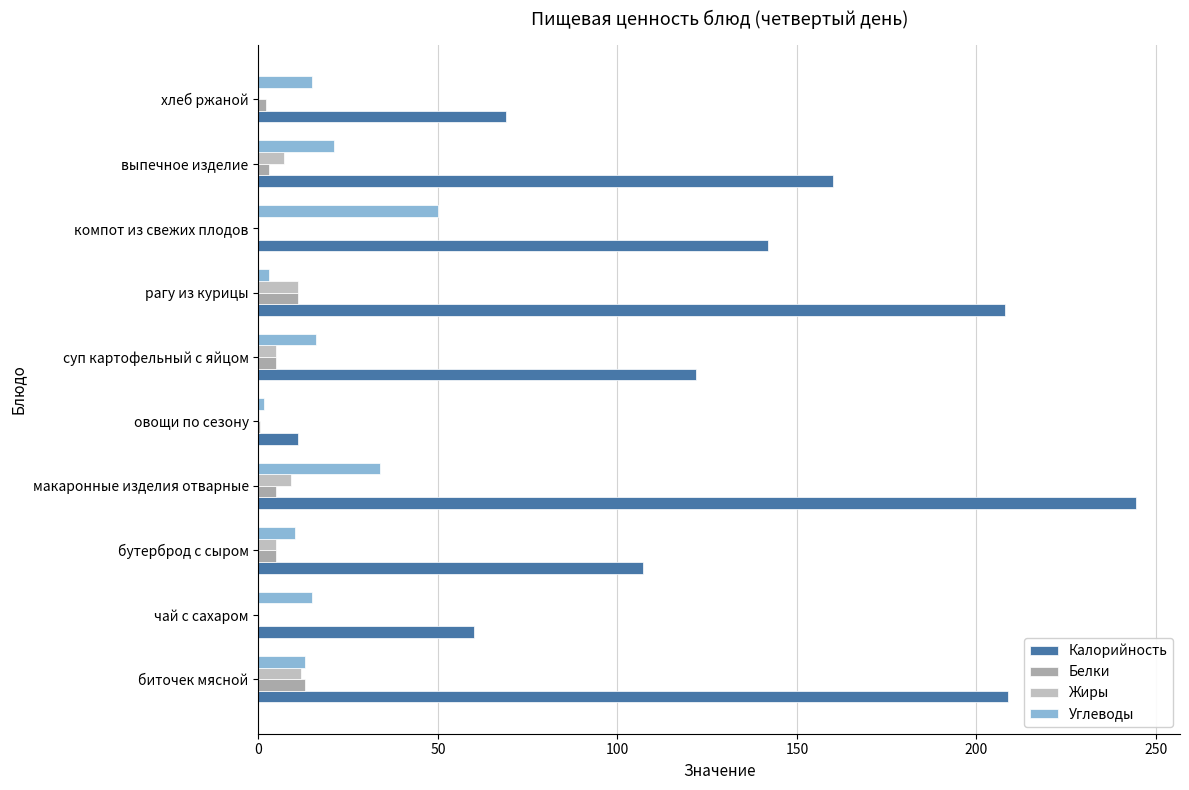

How many distinct data groups are displayed?

4